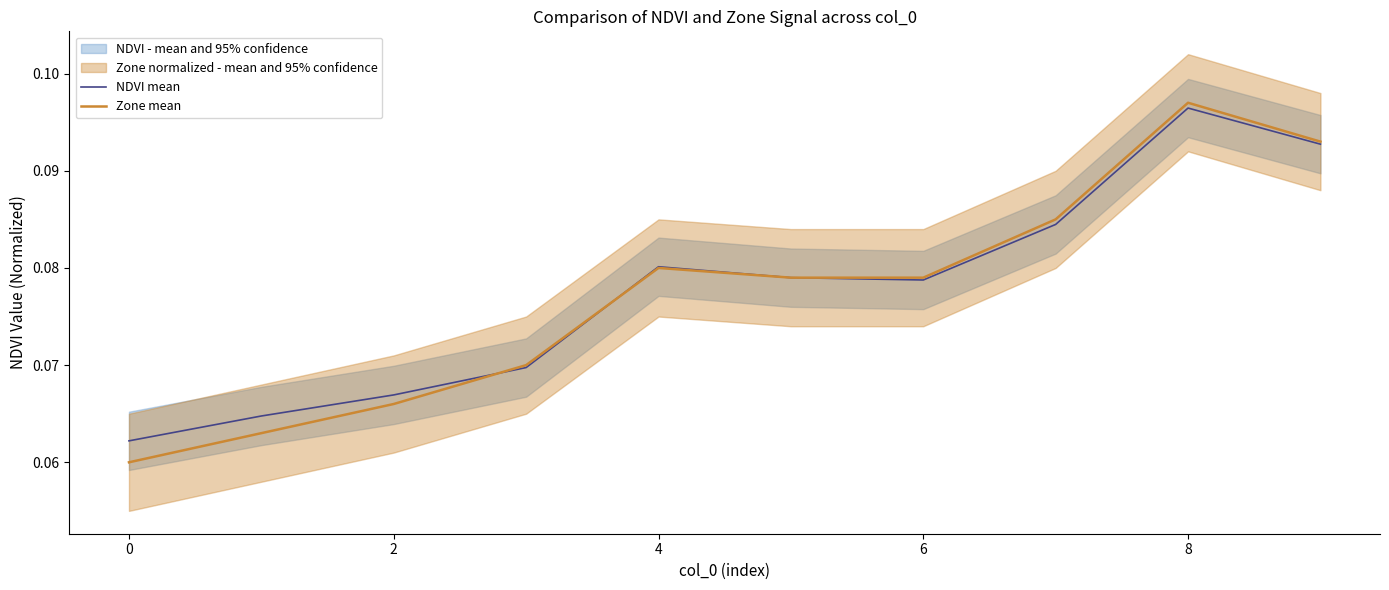

Is the value of Zone mean at 2 greater than the value of NDVI mean at 8?

No